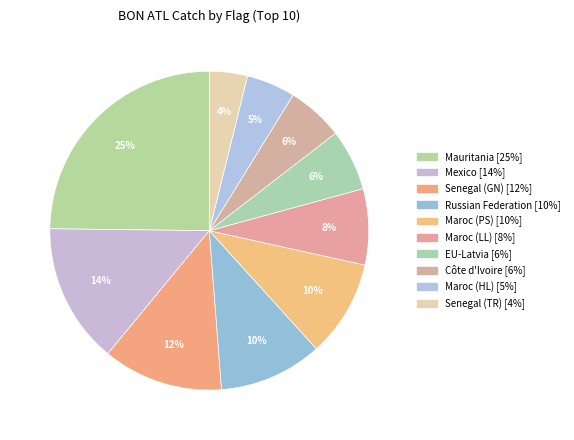

How many segments does this pie chart have?

10